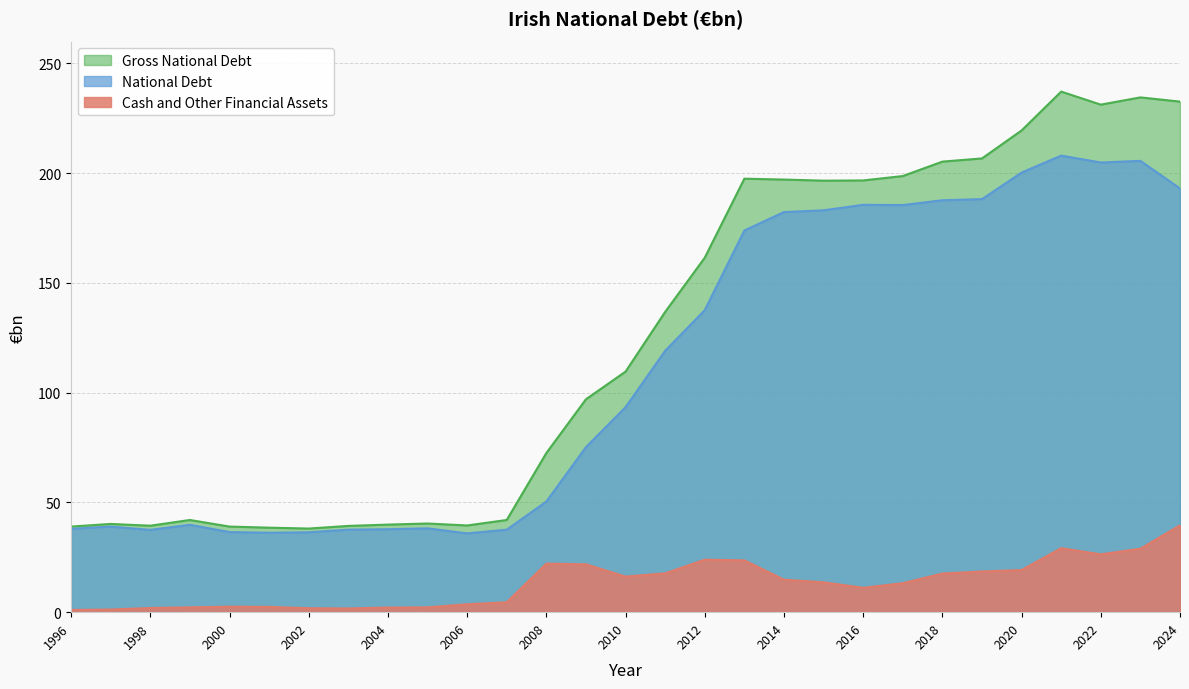

The Cash and Other Financial Assets series shows 11.1 at 2016. True or false?

True